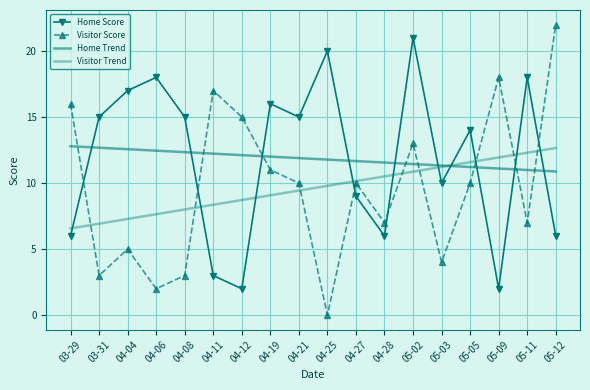

What is the sum of all Visitor Trend values?

173.0